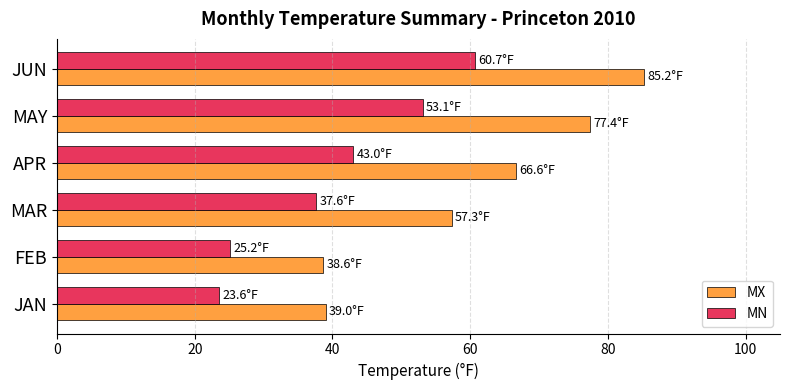

Read the MN value at FEB.

25.2